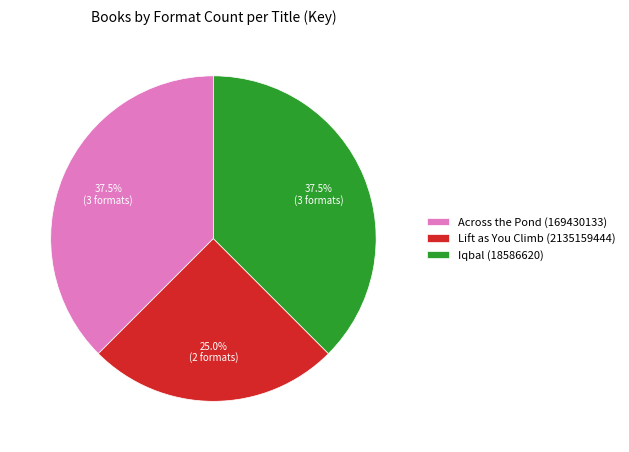

What percentage do Across the Pond (169430133) and Lift as You Climb (2135159444) together represent?

62.5%